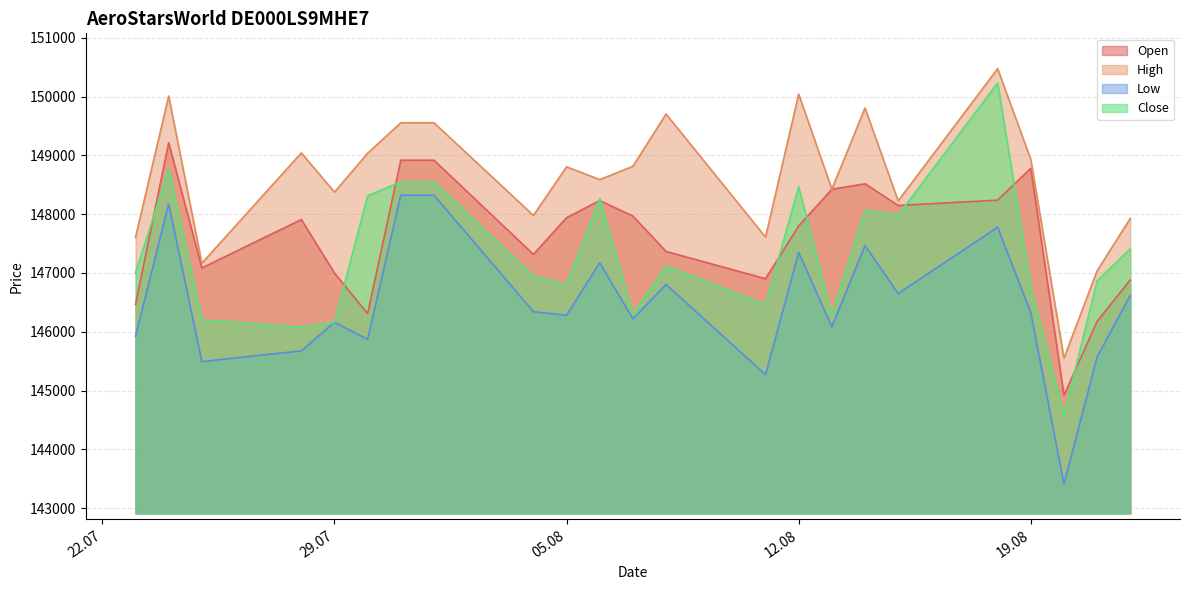

Is it true that Open equals 147799 at 12.08?

True